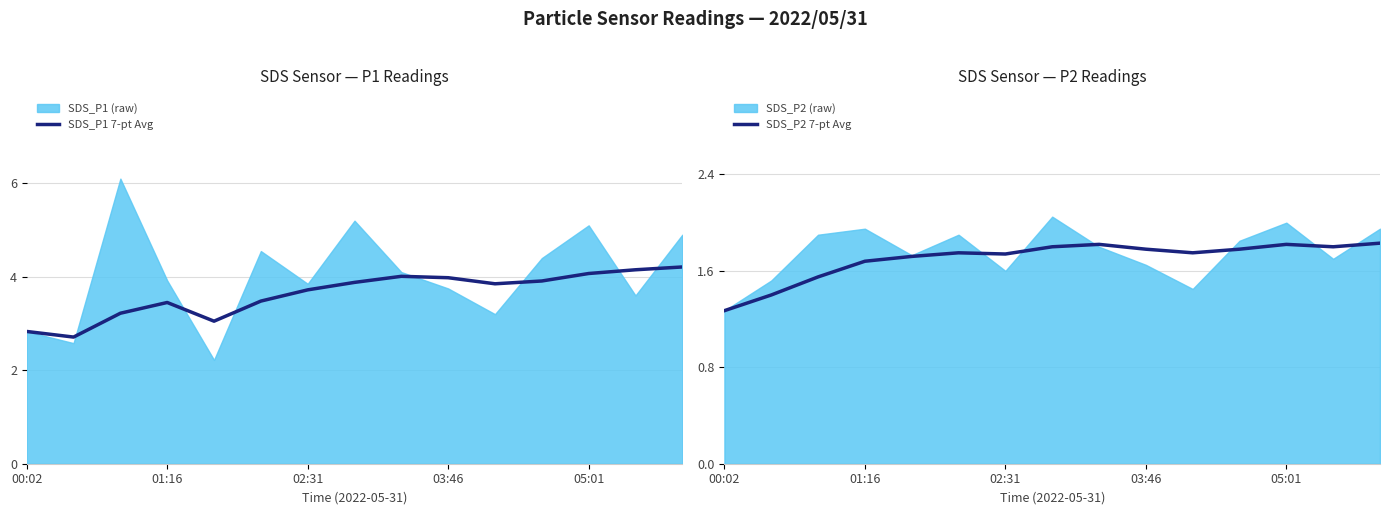

Is it true that SDS_P2 7-pt Avg equals 2.9 at 05:01?

False